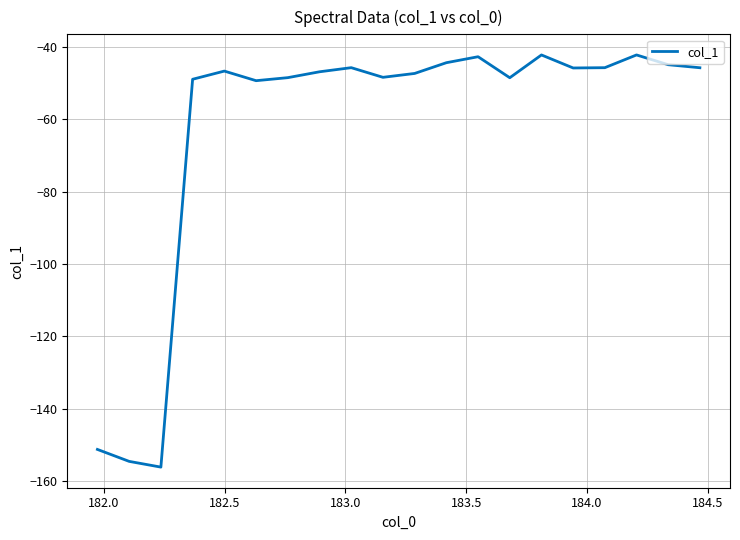

What is the smallest value displayed?

-156.2